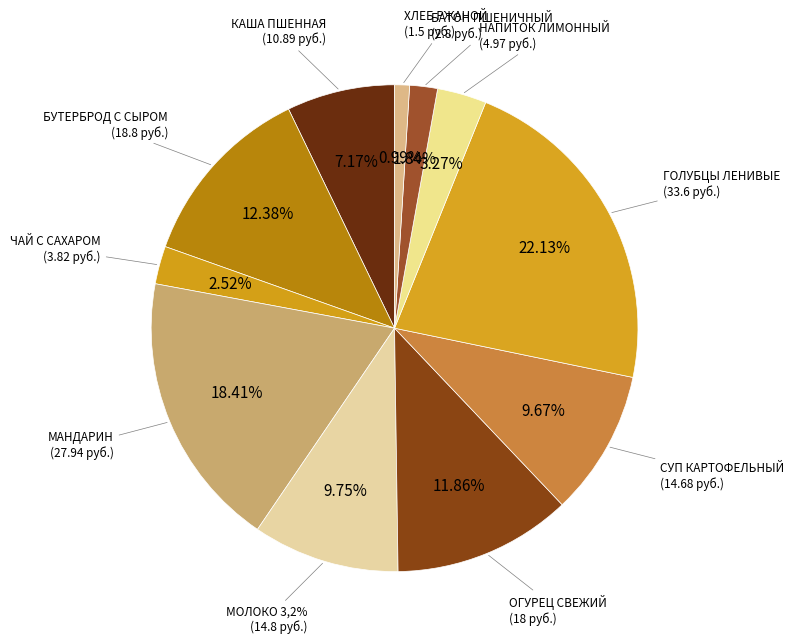

Does СУП КАРТОФЕЛЬНЫЙ account for over 50% of the chart?

No